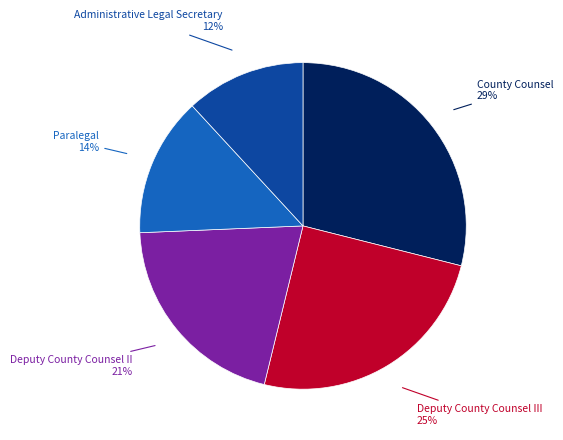

To the nearest percent, what percentage of the pie is Deputy County Counsel III?

25%